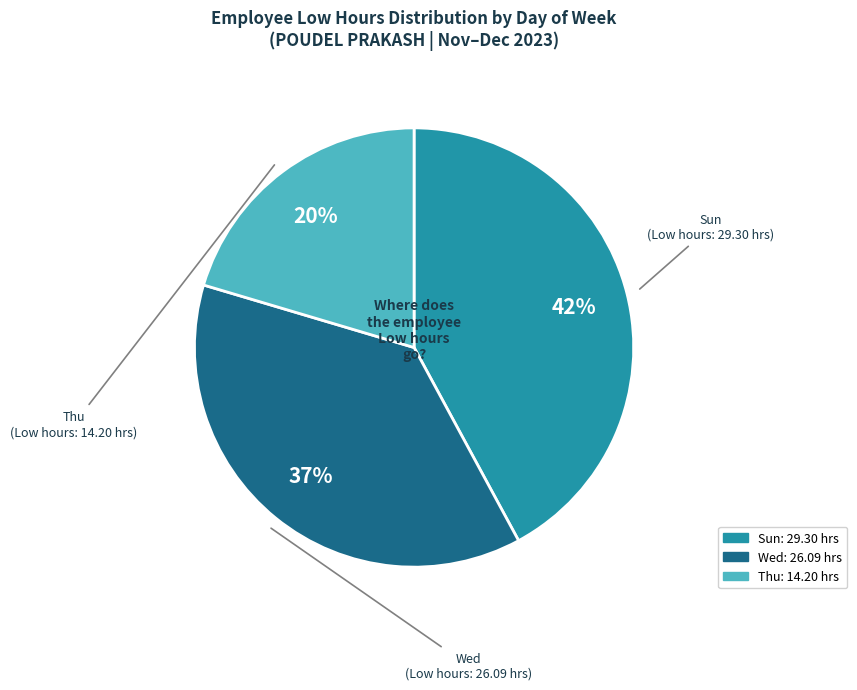

To the nearest percent, what is the average slice percentage?

33%